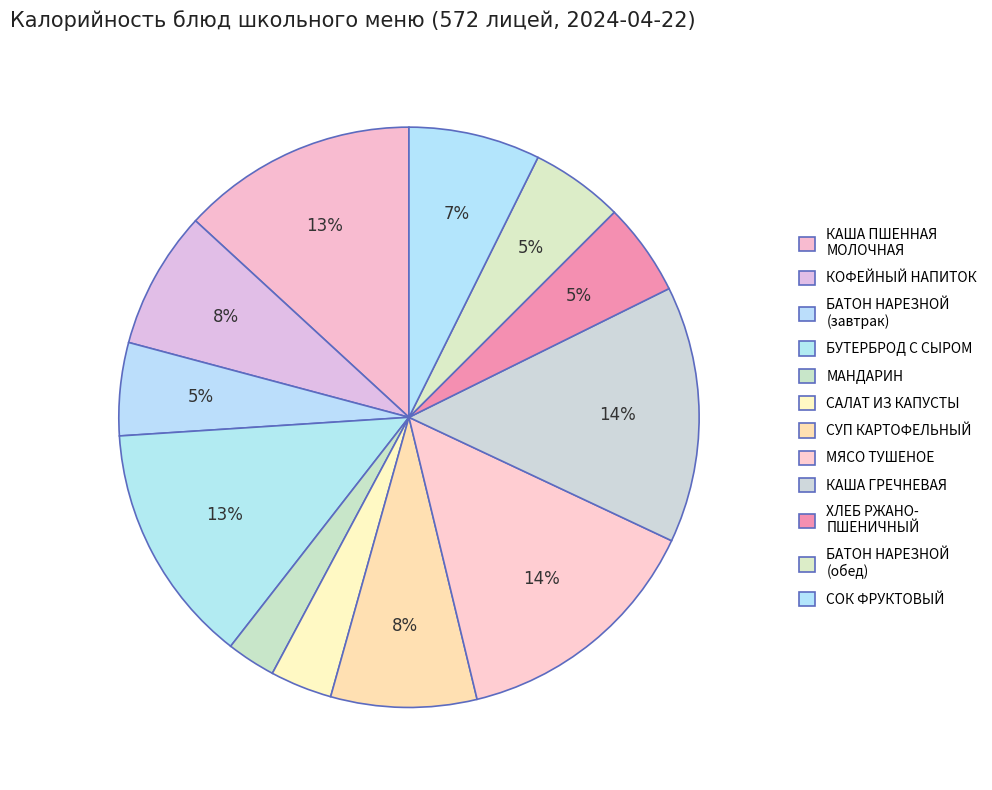

To the nearest percent, what is the difference between the САЛАТ ИЗ КАПУСТЫ and СОК ФРУКТОВЫЙ slice percentages?

4%